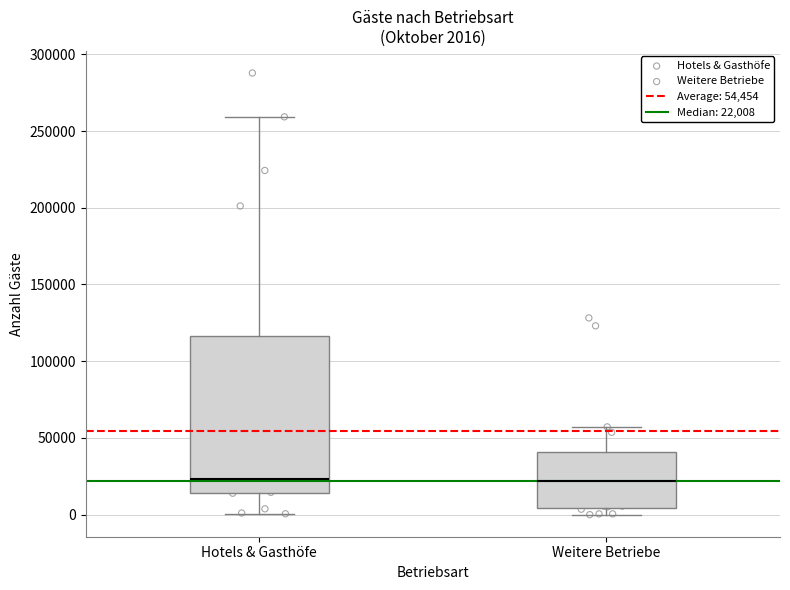

Which box is the tallest, from its lower edge to its upper edge?

Hotels & Gasthöfe